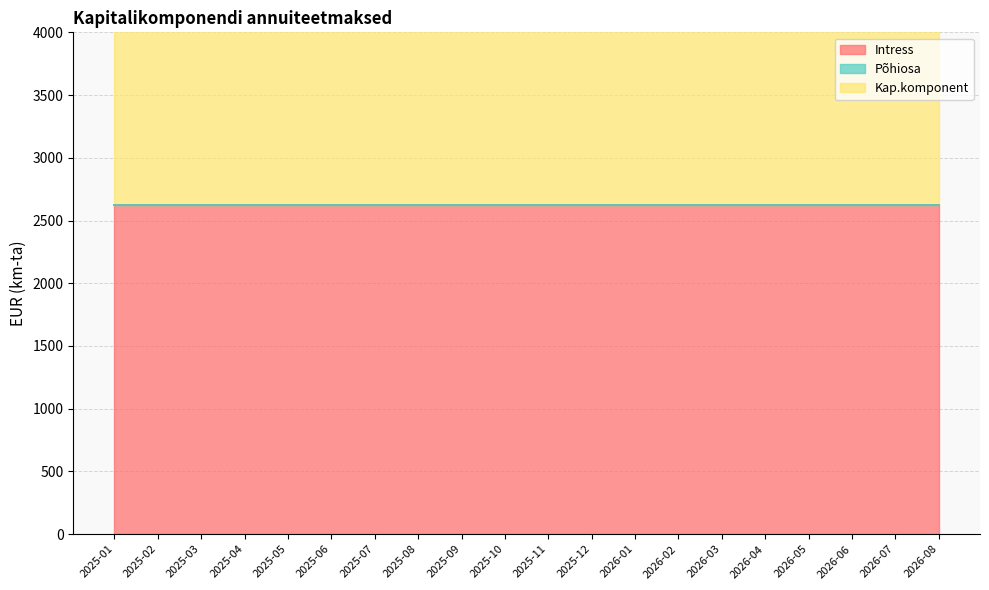

How many categories are shown in the chart?

20